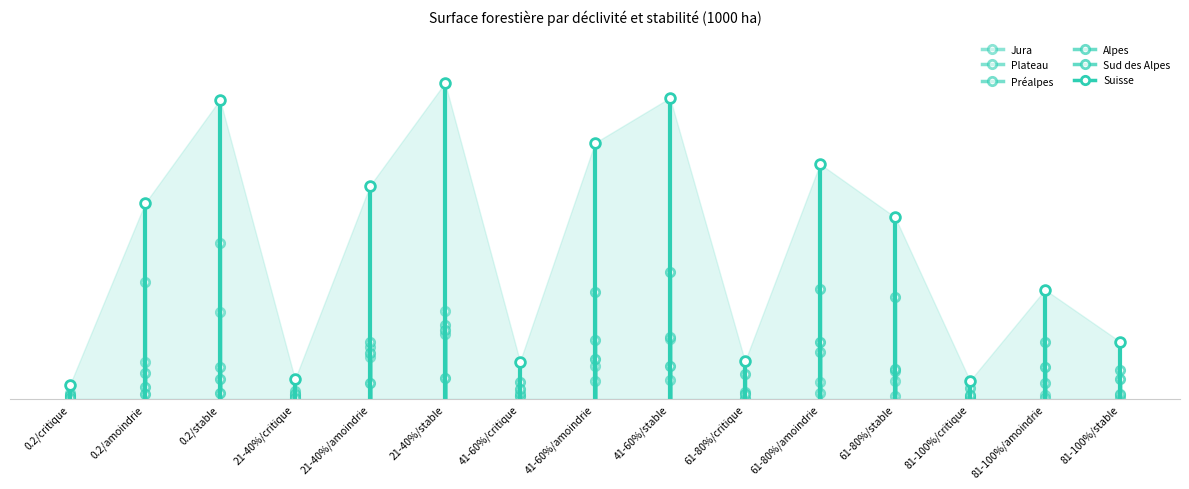

Rank the categories by Jura value from highest to lowest.

21-40%/stable, 0.2/stable, 41-60%/stable, 21-40%/amoindrie, 0.2/amoindrie, 41-60%/amoindrie, 61-80%/stable, 61-80%/amoindrie, 81-100%/amoindrie, 81-100%/stable, 41-60%/critique, 21-40%/critique, 0.2/critique, 81-100%/critique, 61-80%/critique